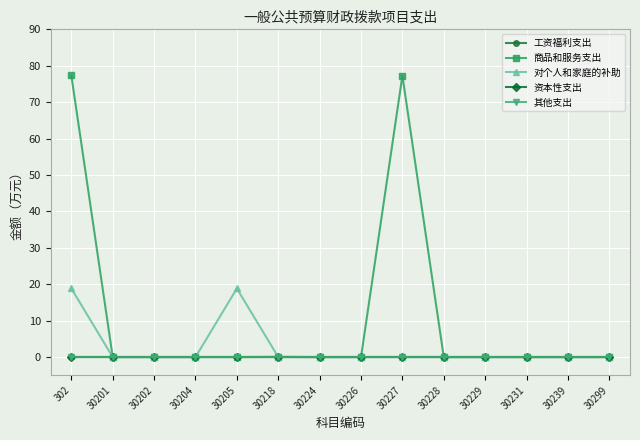

Does the chart have visible grid lines?

Yes